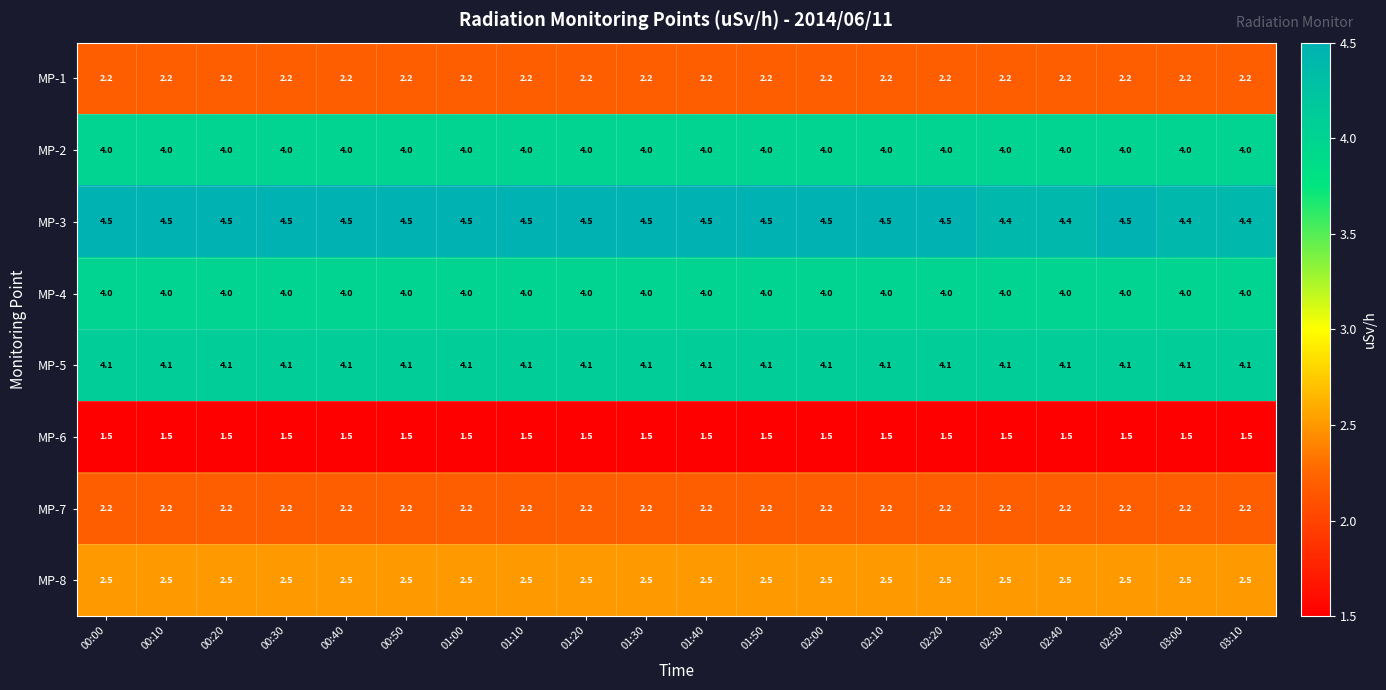

What is the sum of all MP-4 values?

80.0